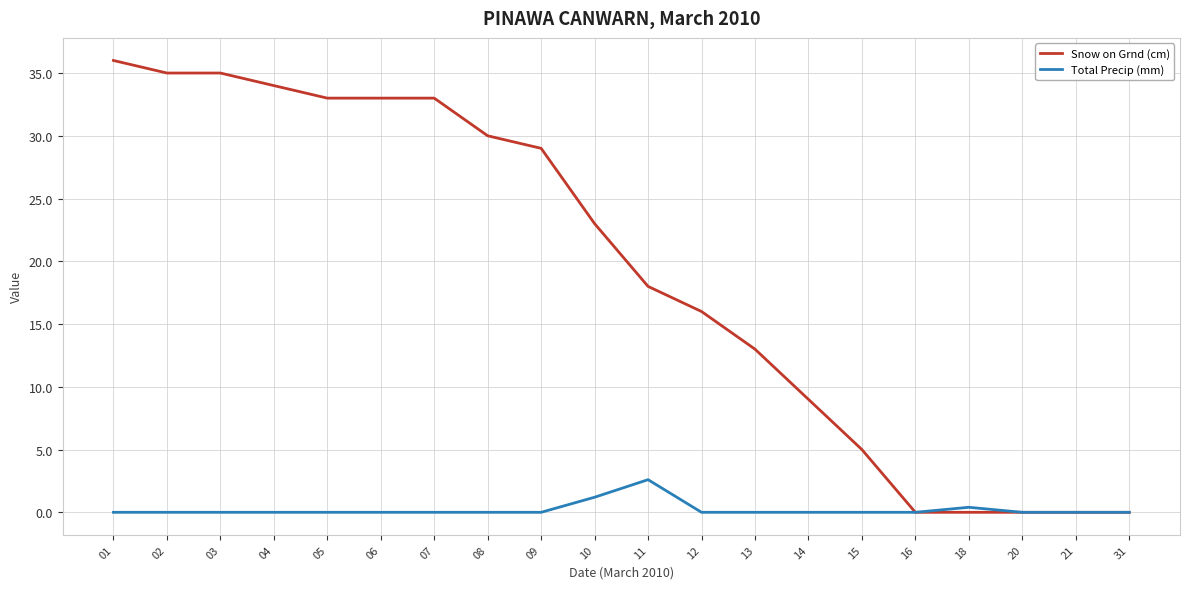

What is the total value across all series at 14?

9.0